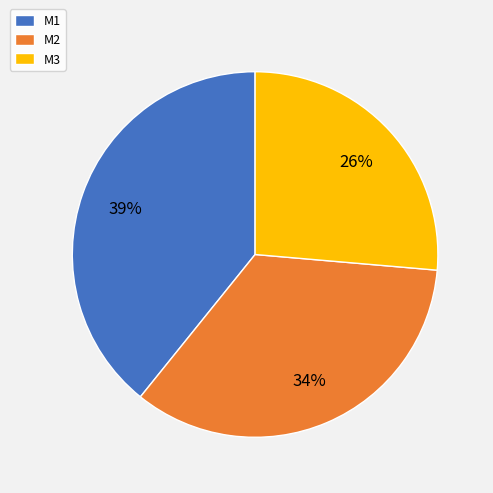

The M3 slice represents 18% of the pie. True or false?

False